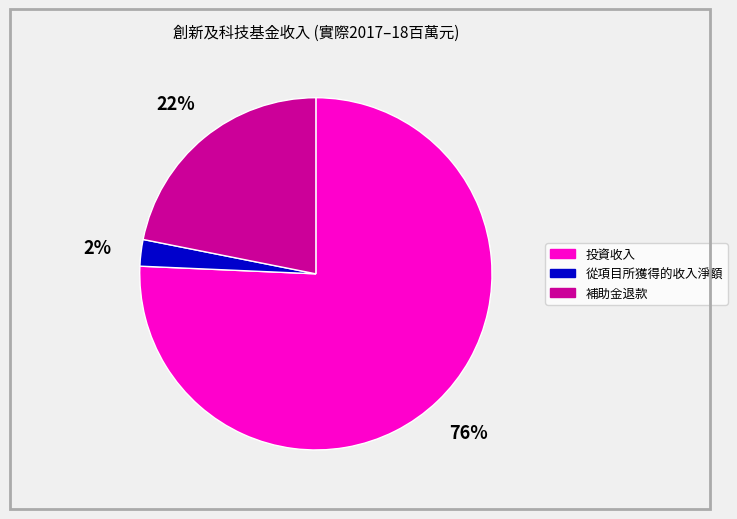

How many slices are in this pie chart?

3